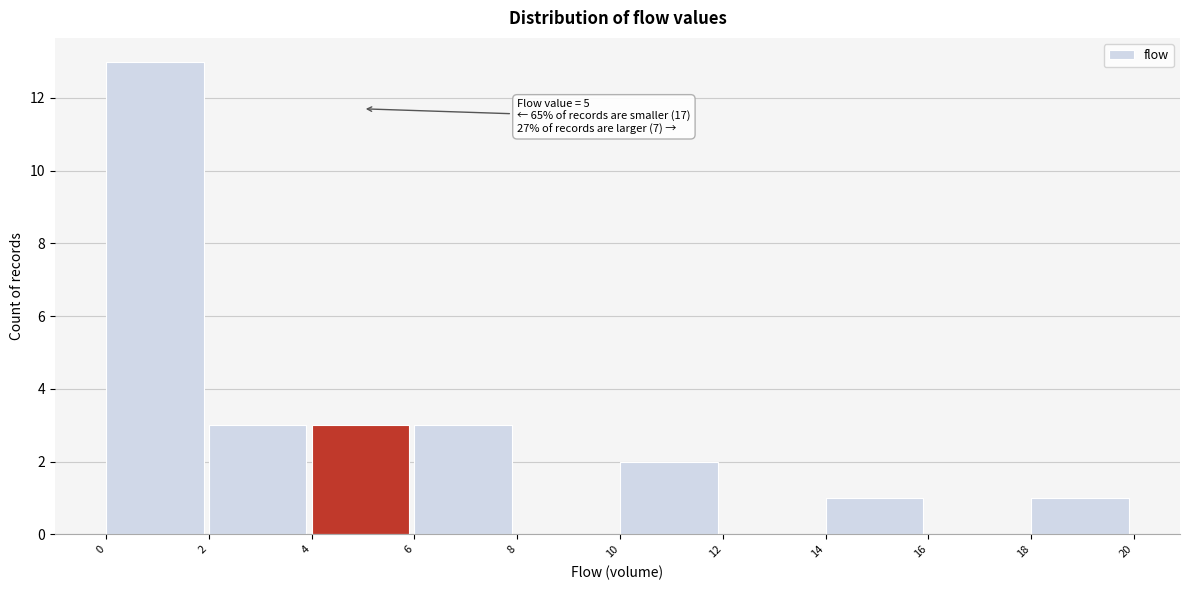

Over which range of the x-axis is the bar tallest?

0 to 2